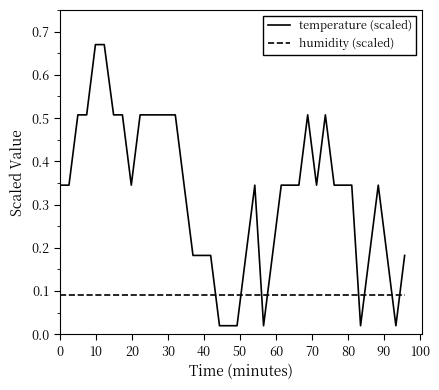

Which series has the largest total across all categories?

temperature (scaled)